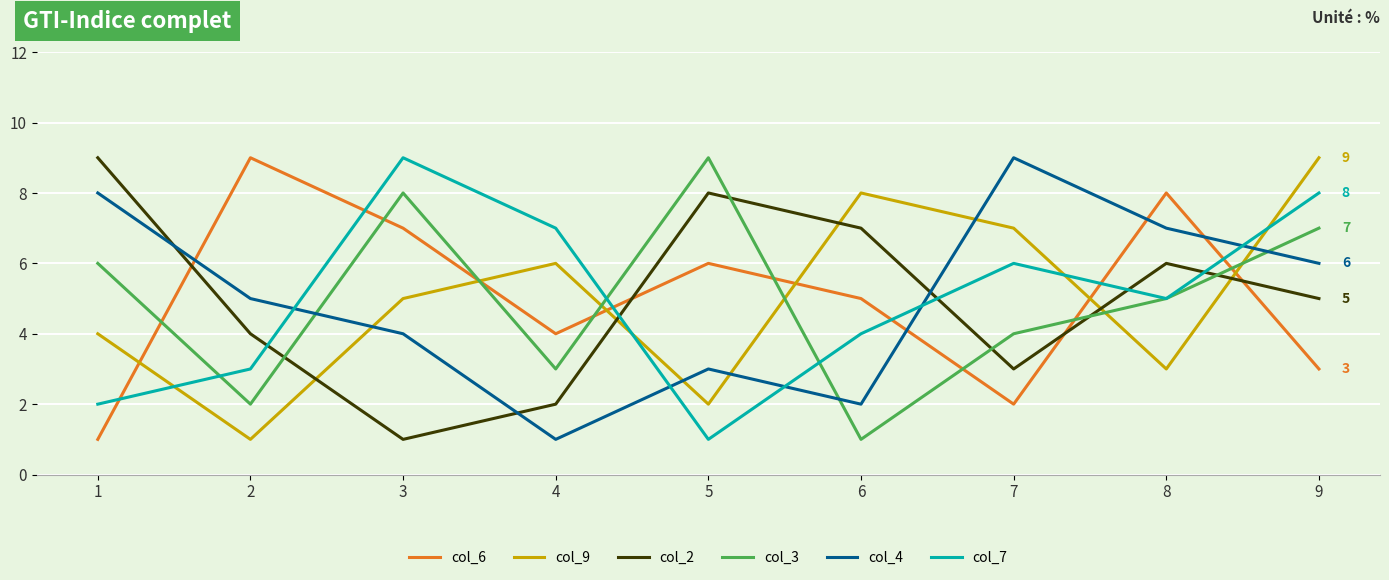

Reading left to right, list all the values displayed in this chart.

col_6: 1=1	2=9	3=7	4=4	5=6	6=5	7=2	8=8	9=3
col_9: 1=4	2=1	3=5	4=6	5=2	6=8	7=7	8=3	9=9
col_2: 1=9	2=4	3=1	4=2	5=8	6=7	7=3	8=6	9=5
col_3: 1=6	2=2	3=8	4=3	5=9	6=1	7=4	8=5	9=7
col_4: 1=8	2=5	3=4	4=1	5=3	6=2	7=9	8=7	9=6
col_7: 1=2	2=3	3=9	4=7	5=1	6=4	7=6	8=5	9=8